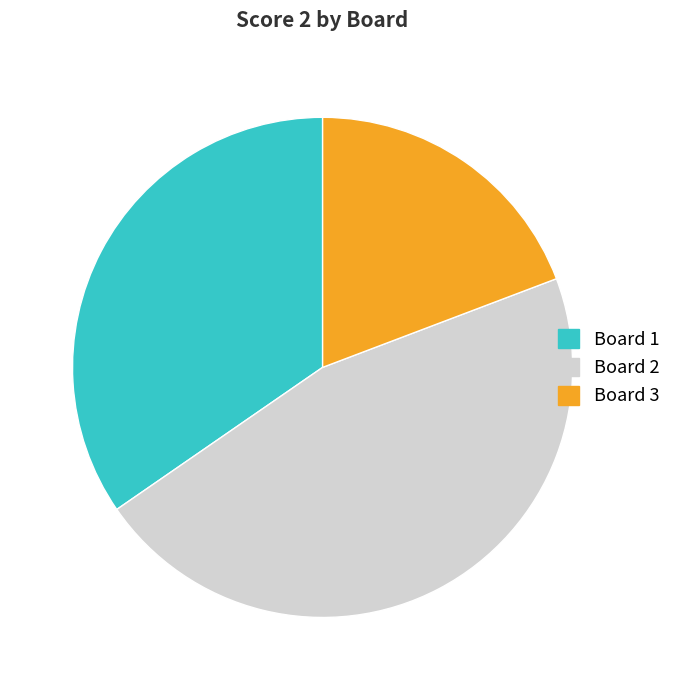

How many segments does this pie chart have?

3